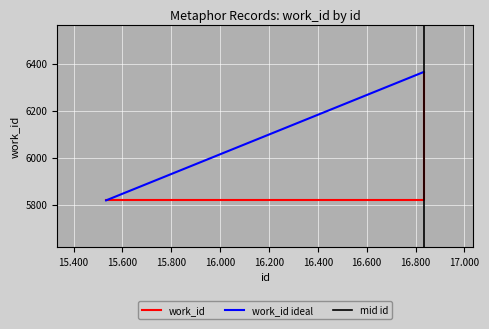

The value of id at 16833 is 6364.6. True or false?

True